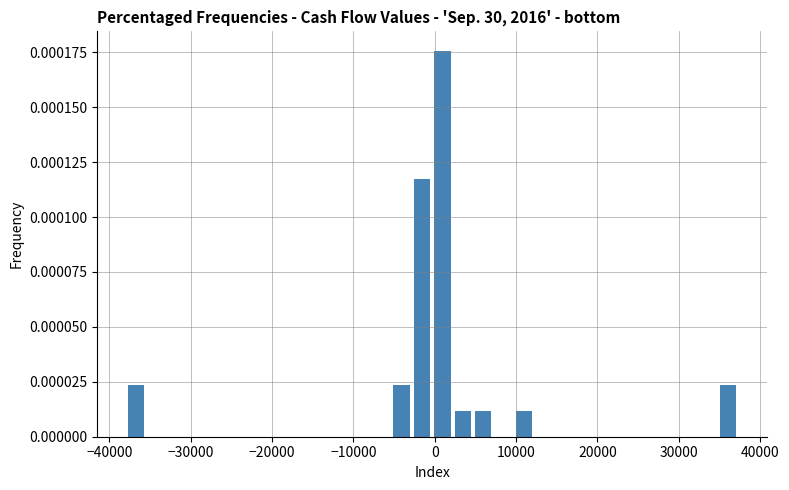

Around what value on the x-axis is the tallest bar? Give the approximate position of its centre, as read against the axis.

1000